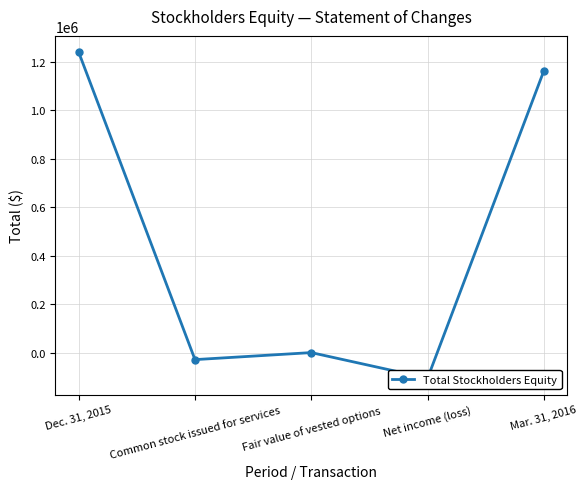

What is the change in value from Dec. 31, 2015 to Common stock issued for services?

-1269773